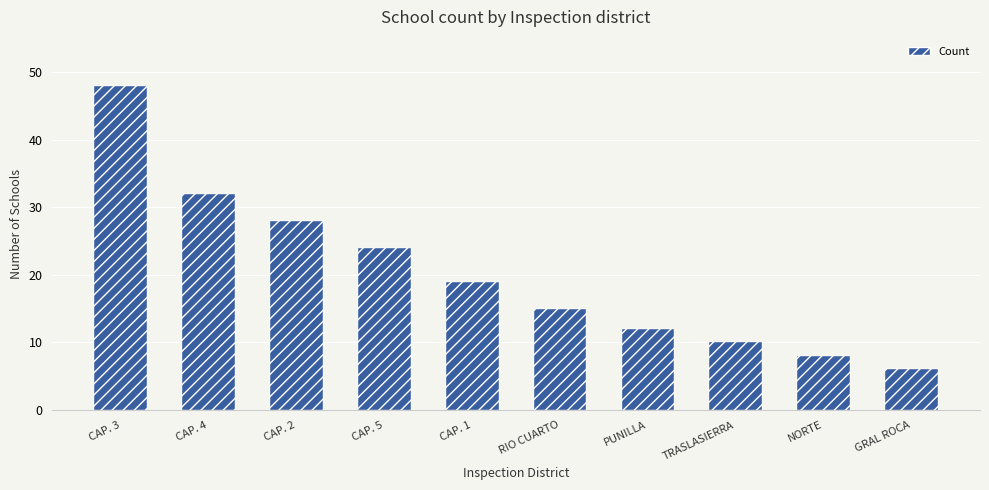

Where is the data nearest to the value 27?

CAP. 2